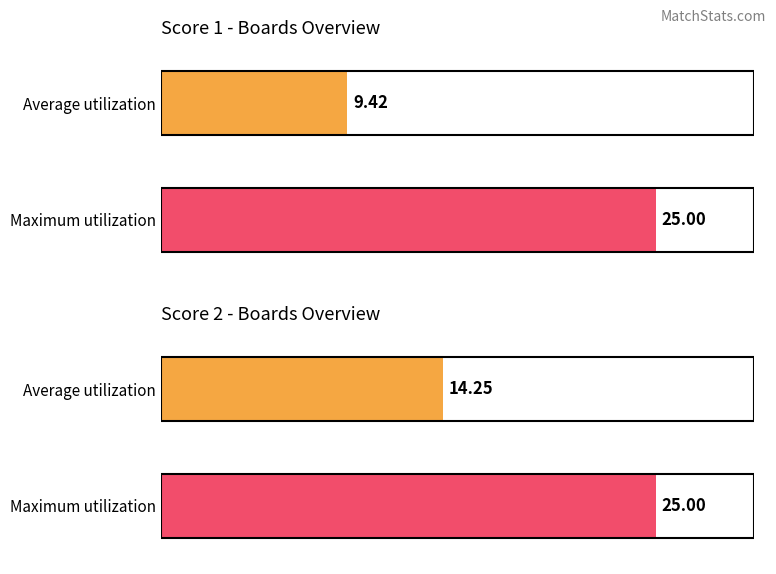

What are all the series names shown in the legend?

Score 1, Score 2